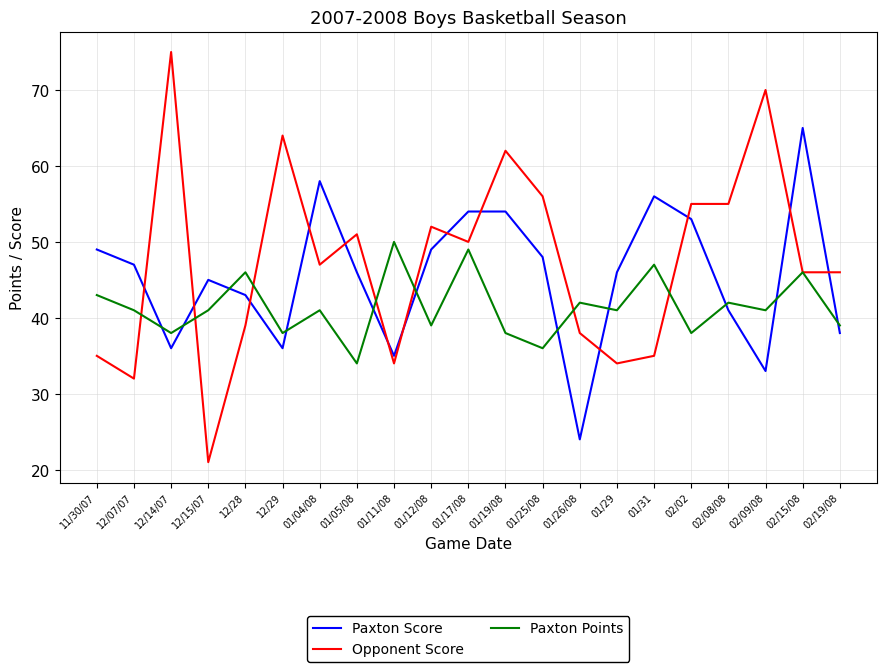

Is it true that Paxton Score equals 54 at 01/17/08?

True